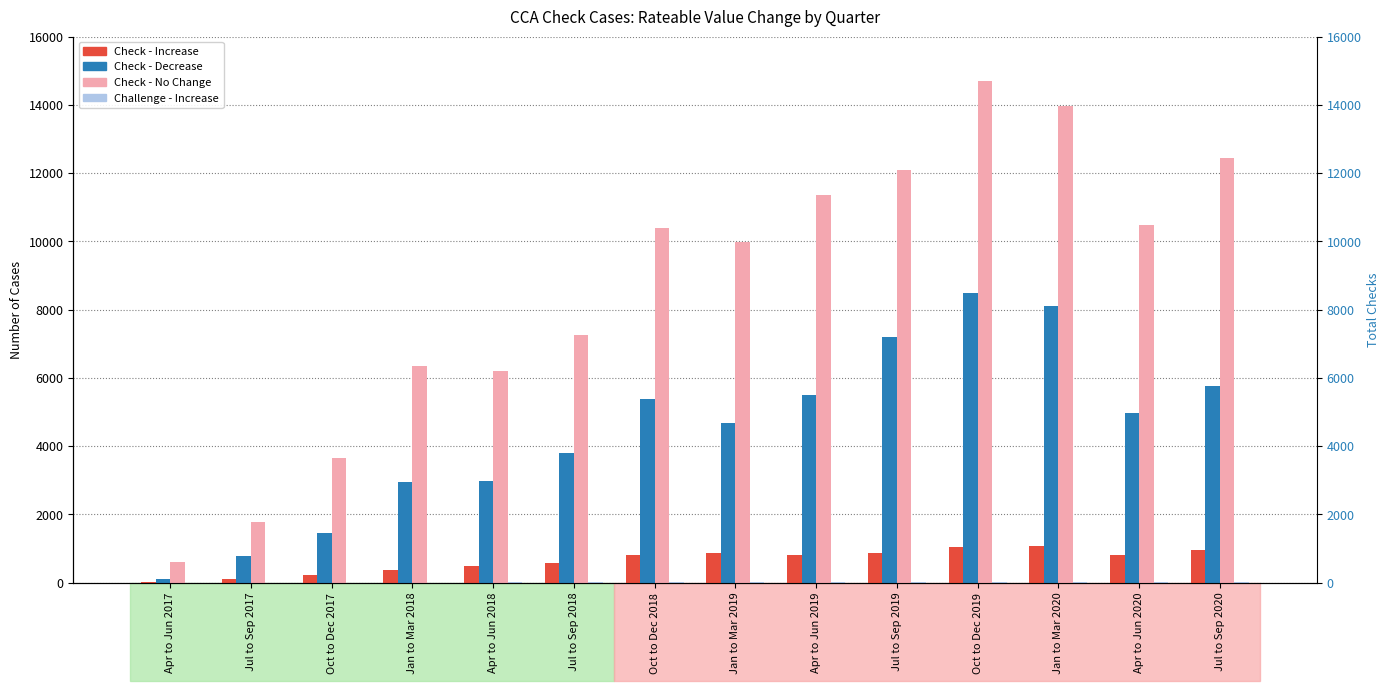

What position from the left is Oct to Dec 2017?

3